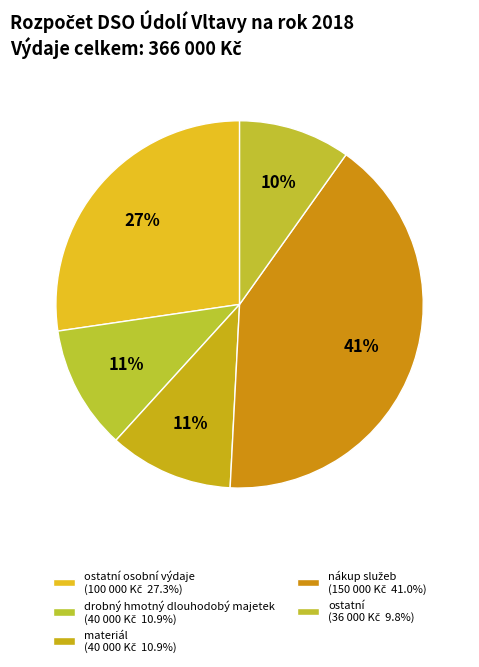

How many segments does this pie chart have?

5